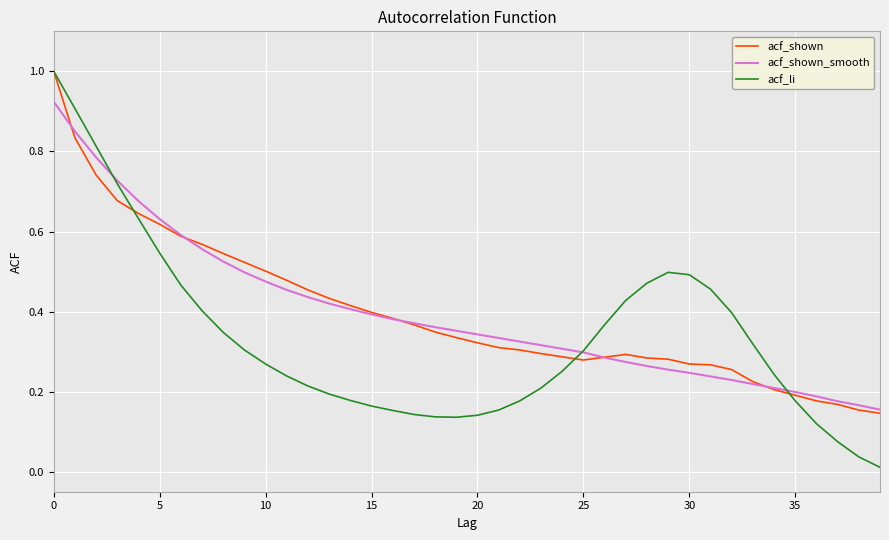

What is the sum of all acf_li values?

13.3